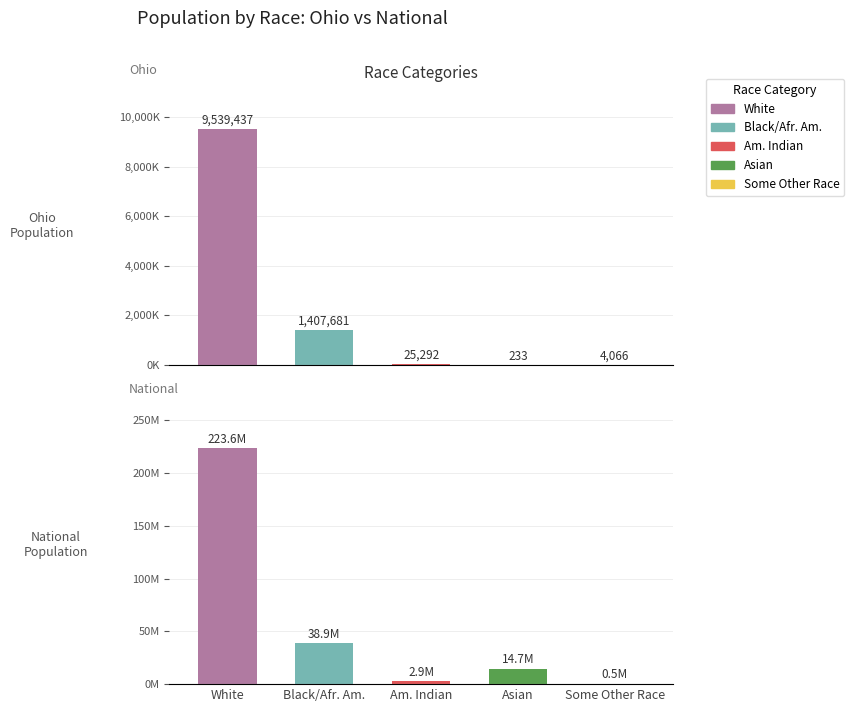

Read the National value at Asian alone.

14674252